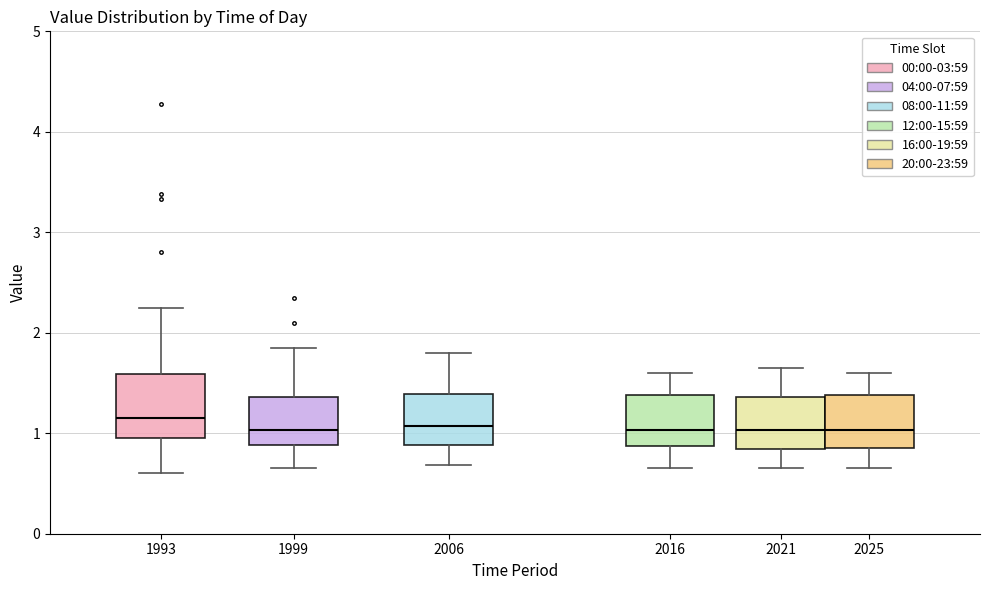

Reading left to right, transcribe this box plot: for each box, give where its median line is, the range the box spans, and where its two whiskers end, as read against the y-axis. The values are not printed on the chart, so give them approximately, as read against the axis.

1993: median 1.2, box 1.0 to 1.6, whiskers 0.6 to 2.3
1999: median 1.0, box 0.9 to 1.4, whiskers 0.7 to 1.9
2006: median 1.1, box 0.9 to 1.4, whiskers 0.7 to 1.8
2016: median 1.0, box 0.9 to 1.4, whiskers 0.7 to 1.6
2021: median 1.0, box 0.8 to 1.4, whiskers 0.7 to 1.7
2025: median 1.0, box 0.9 to 1.4, whiskers 0.7 to 1.6